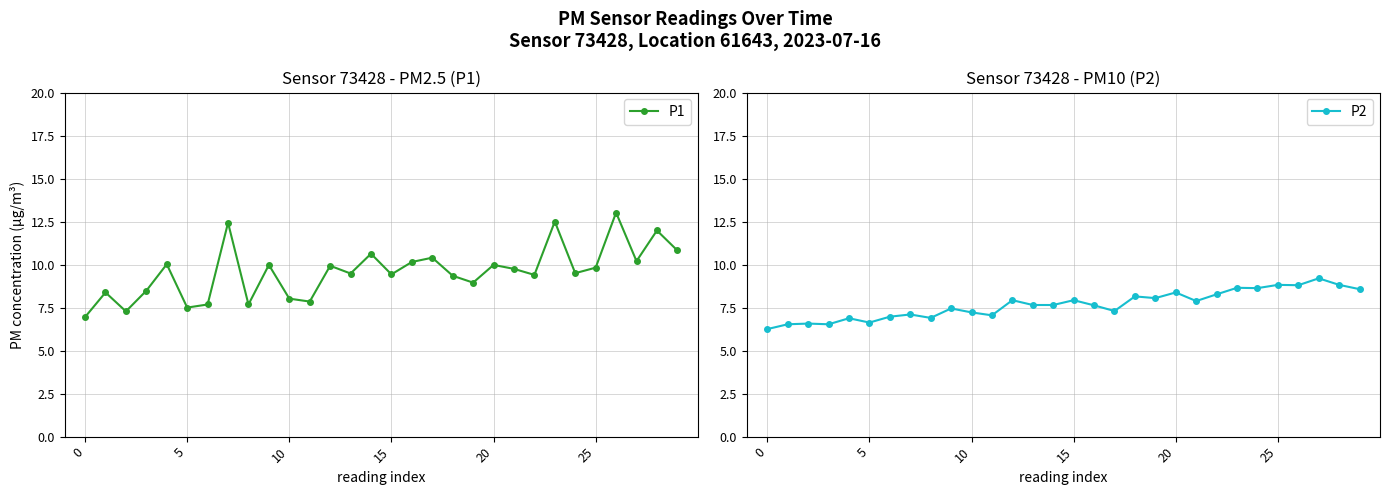

What is the label of the 16th point from the left?

15